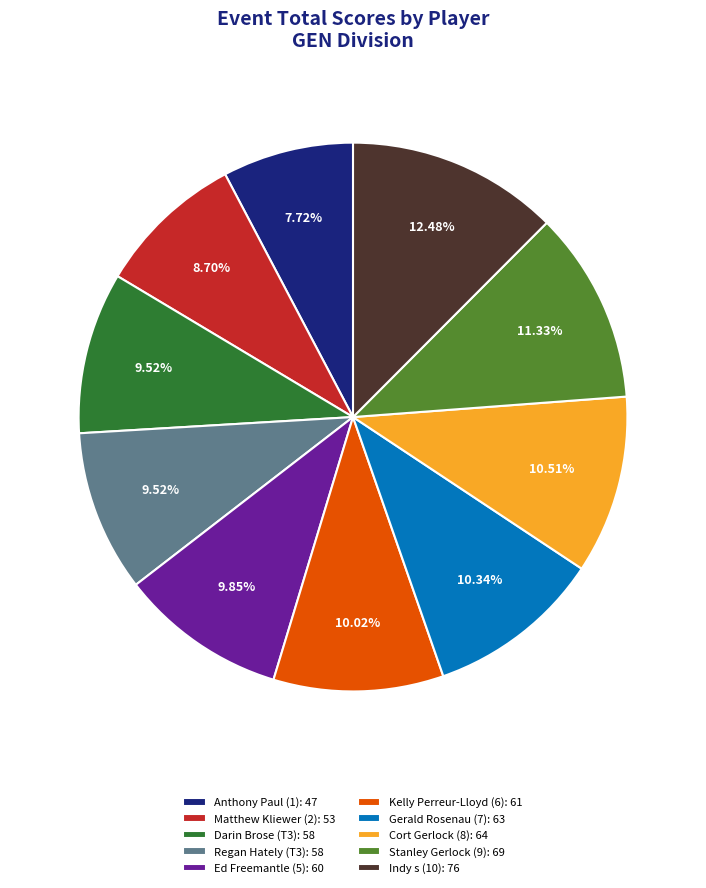

The Anthony Paul (1) slice represents 8% of the pie. True or false?

True